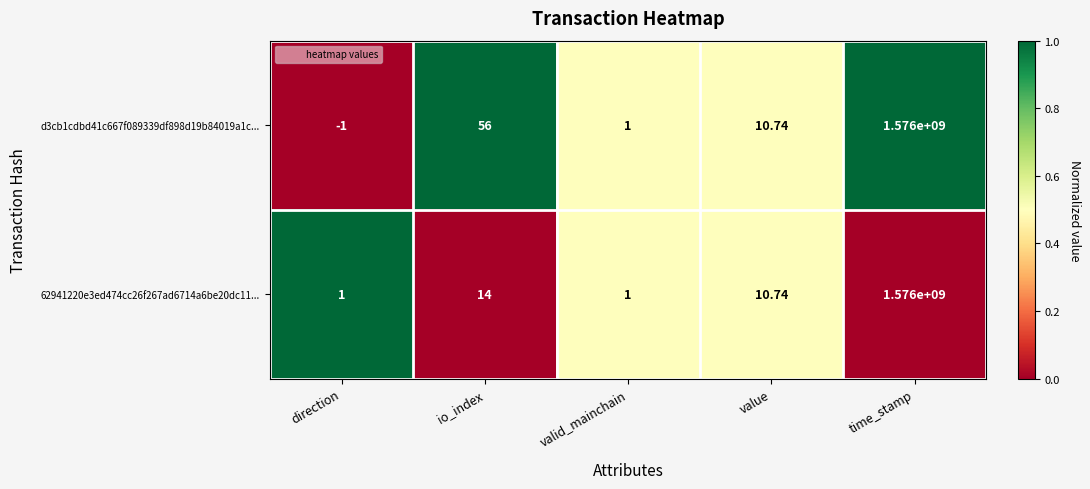

At which category is the sum across all series the highest?

time_stamp